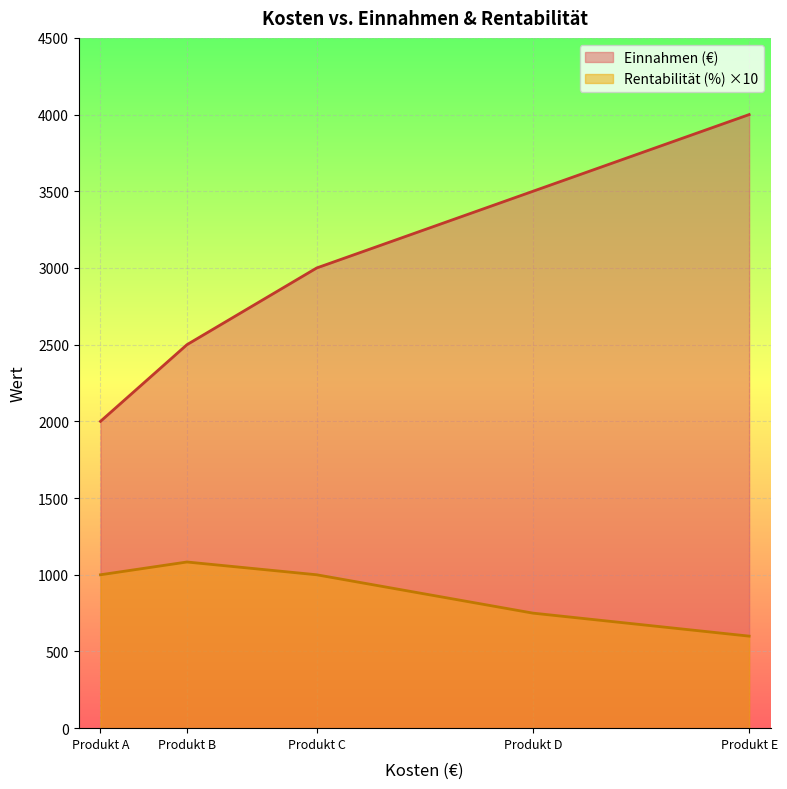

What is the smallest value displayed?

600.0